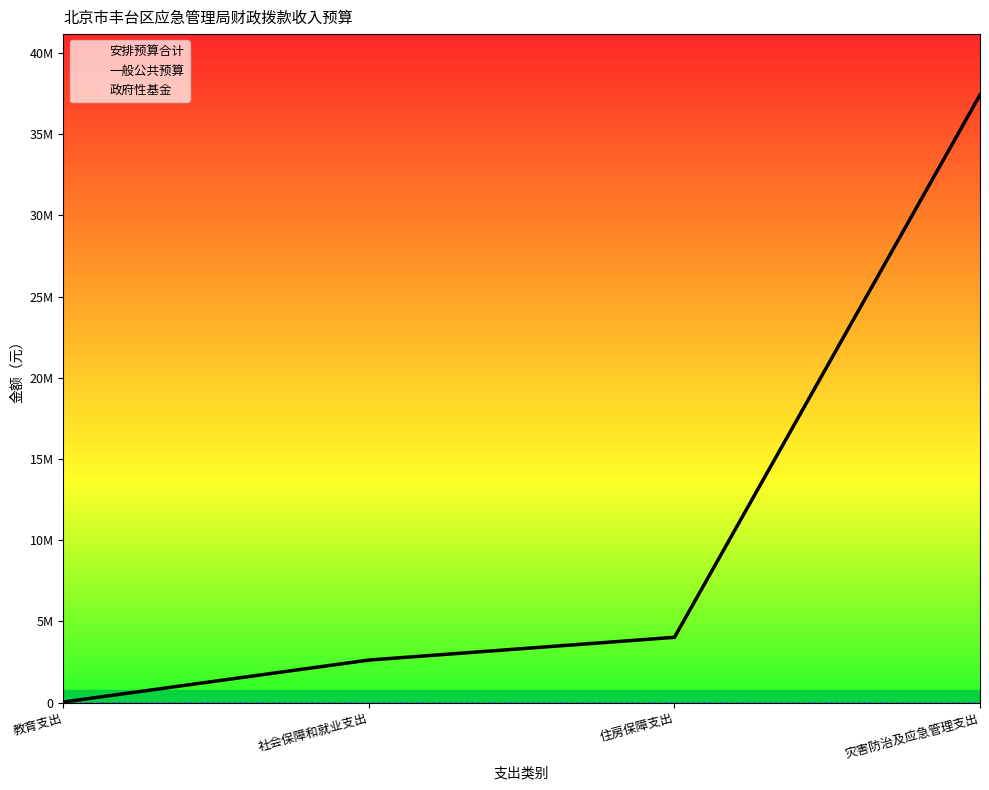

At 社会保障和就业支出, list the series in order from smallest to largest.

政府性基金, 安排预算合计, 一般公共预算